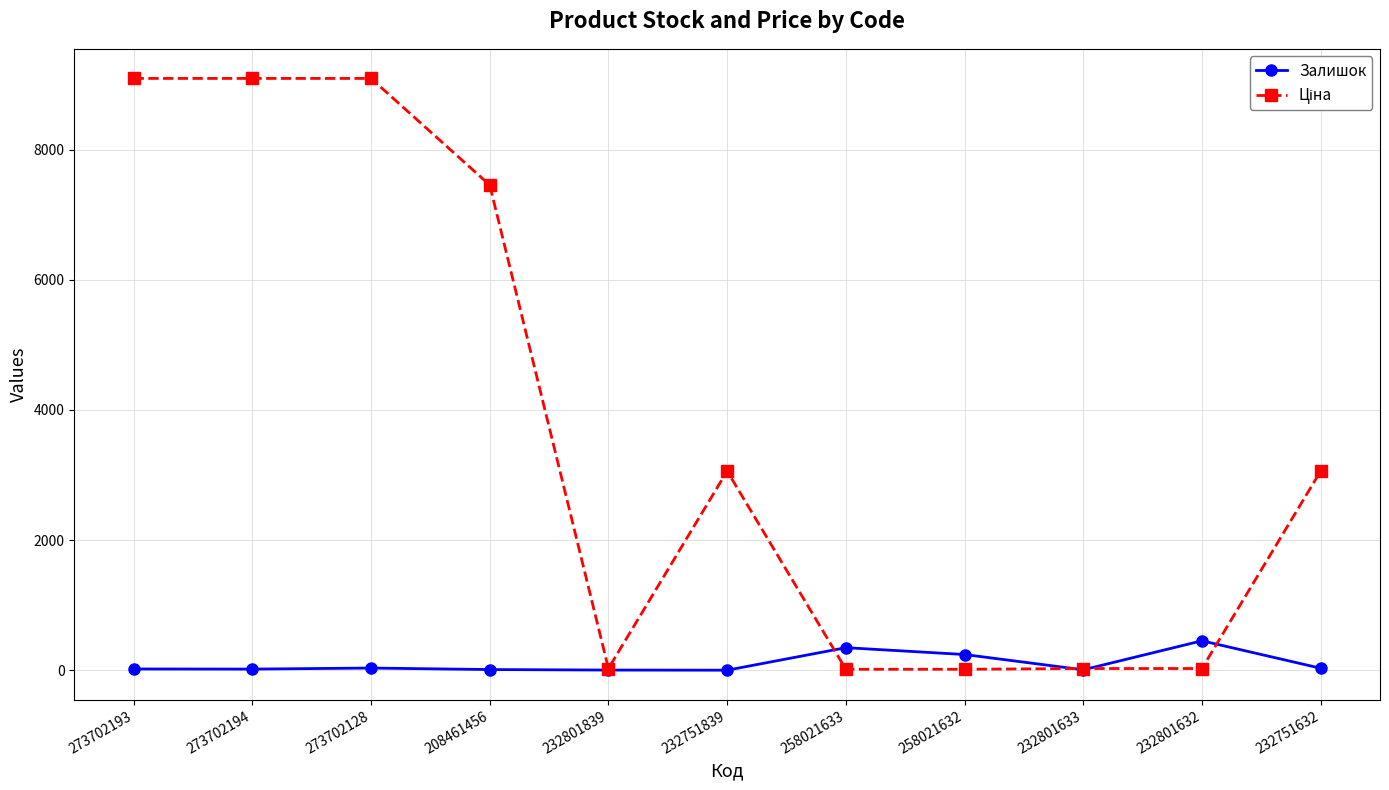

How many distinct data groups are displayed?

2